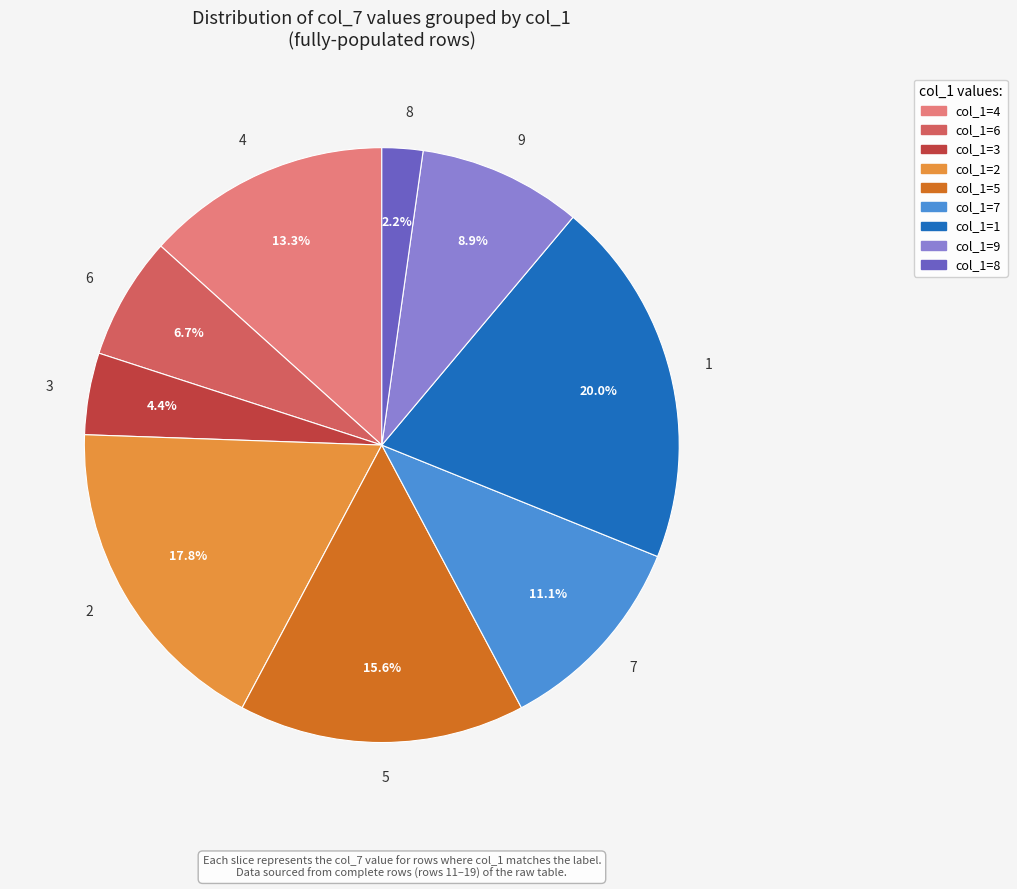

To the nearest percent, what is the difference between the largest and smallest slice percentages?

18%